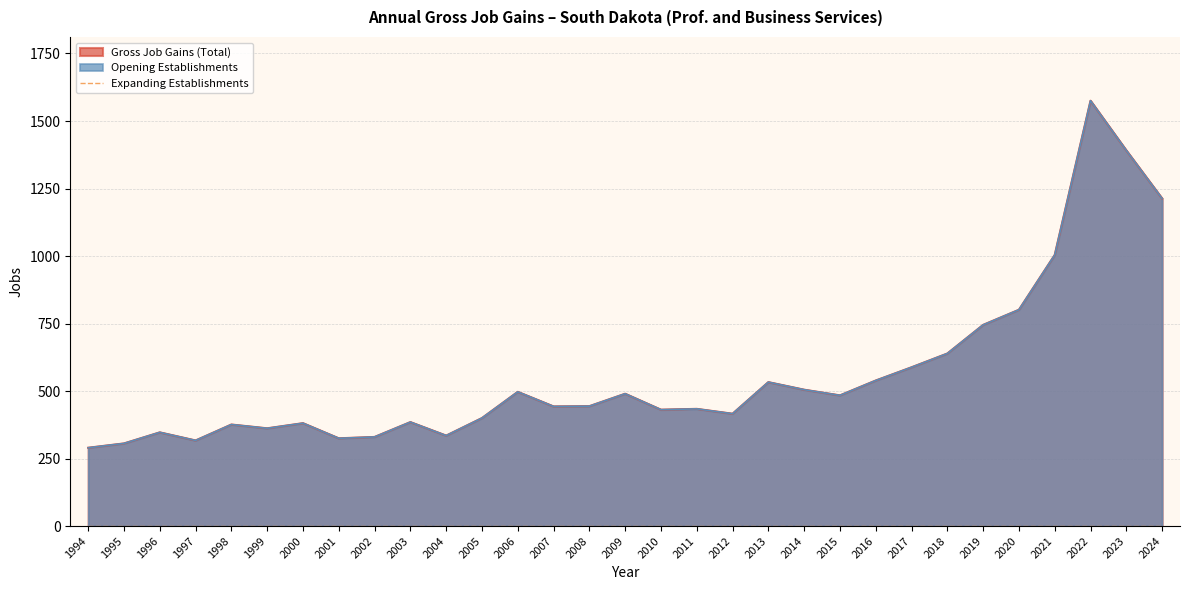

Which series has the largest range (max minus min)?

Gross Job Gains (Total)